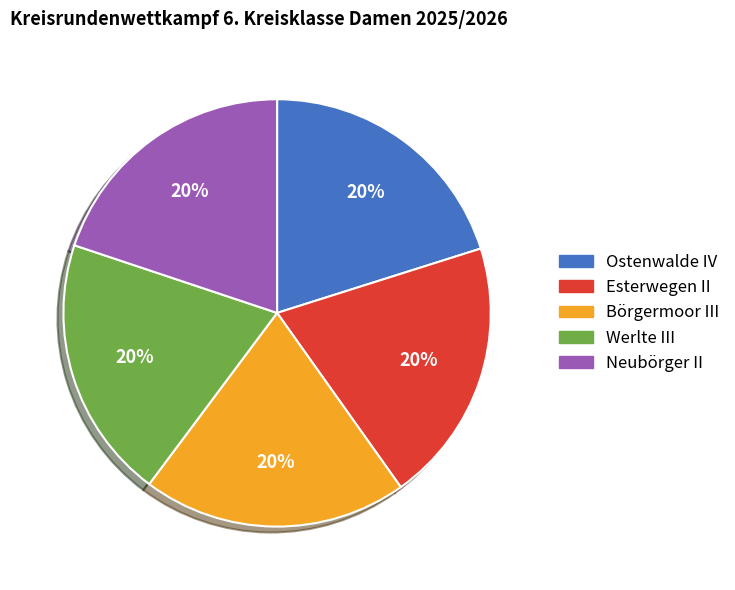

True or false: Börgermoor III accounts for 20% of the total.

True